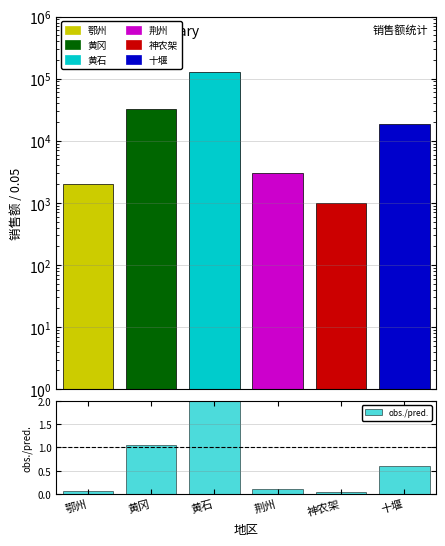

Reading left to right, what are all the values shown in this chart?

鄂州=0.1	黄冈=1.0	黄石=4.2	荆州=0.1	神农架=0.0	十堰=0.6